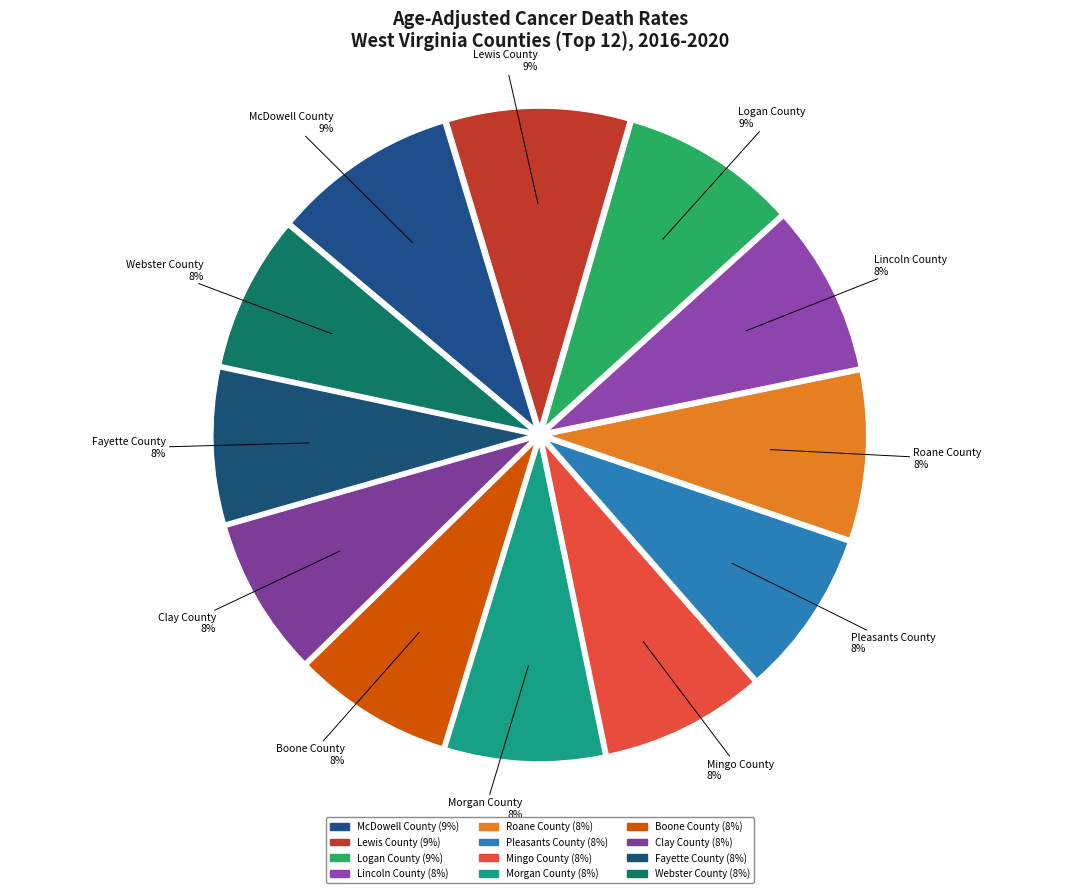

To the nearest percent, what portion does Webster County represent?

8%